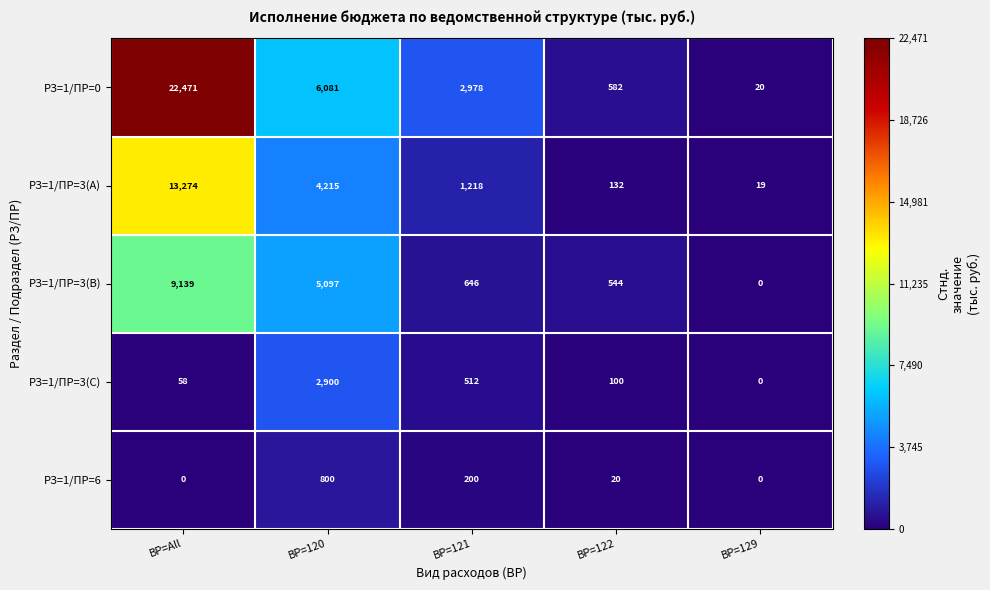

Reading left to right, extract all data points from this chart.

РЗ=1/ПР=0: ВР=All=22471	ВР=120=6081	ВР=121=2978	ВР=122=582	ВР=129=20
РЗ=1/ПР=3(A): ВР=All=13274	ВР=120=4215	ВР=121=1218	ВР=122=132	ВР=129=19
РЗ=1/ПР=3(B): ВР=All=9139	ВР=120=5097	ВР=121=646	ВР=122=544	ВР=129=0
РЗ=1/ПР=3(C): ВР=All=58	ВР=120=2900	ВР=121=512	ВР=122=100	ВР=129=0
РЗ=1/ПР=6: ВР=All=0	ВР=120=800	ВР=121=200	ВР=122=20	ВР=129=0